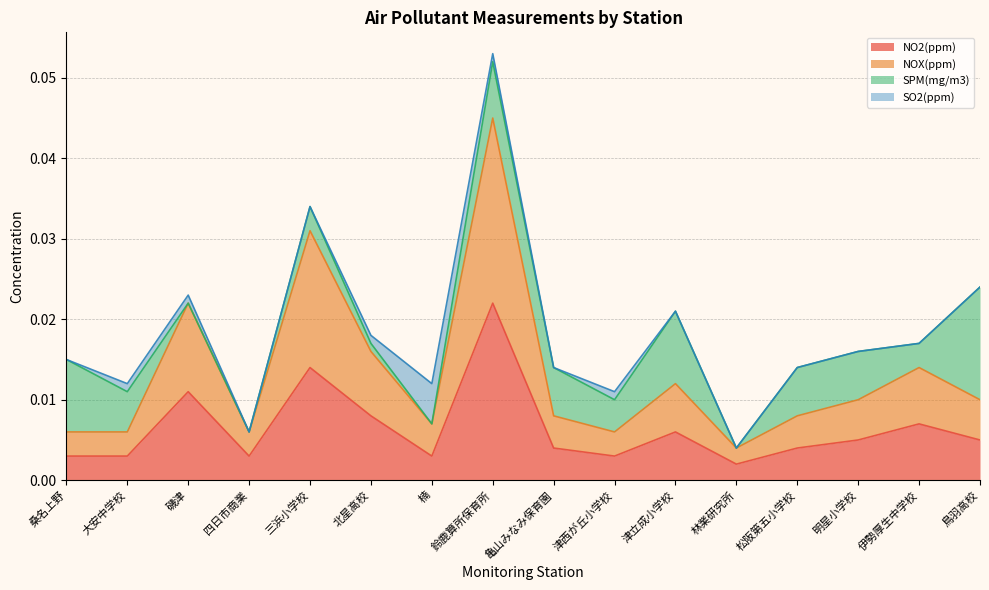

At which label does NOX(ppm) reach its peak?

鈴鹿算所保育所